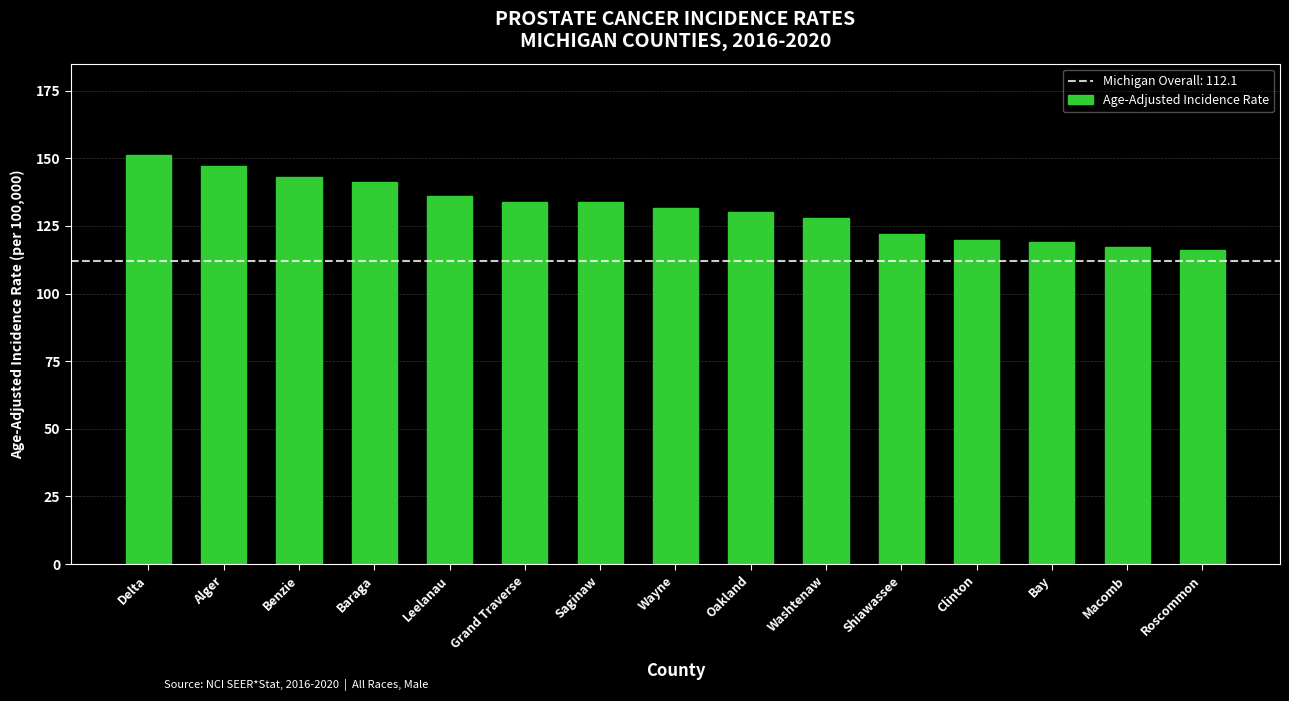

The chart shows a value of 179.0 at Macomb. True or false?

False